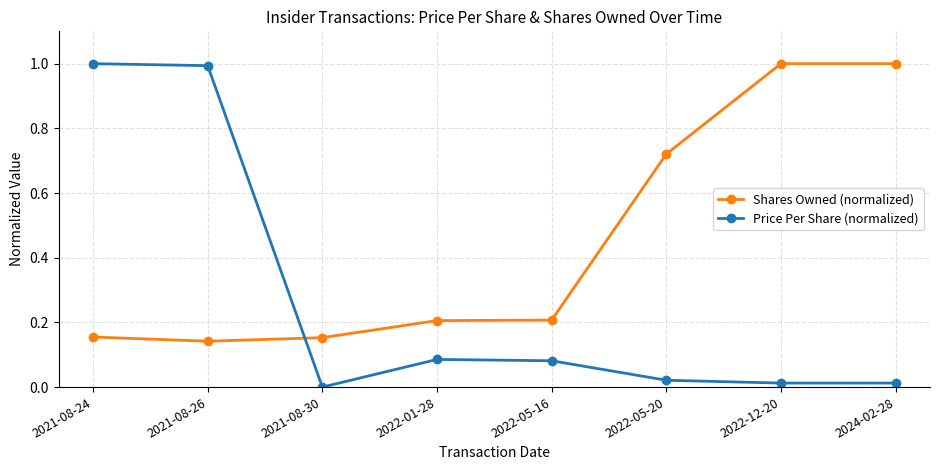

What is the label of the 8th point from the left?

2024-02-28